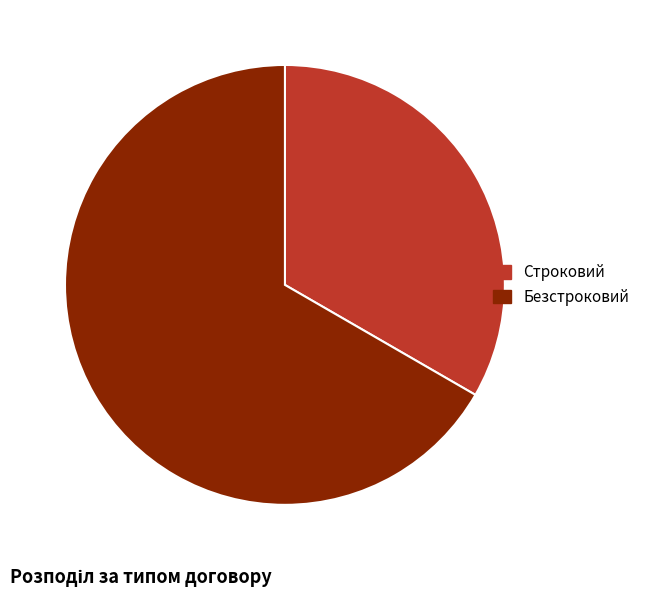

Combined, do Безстроковий and Строковий account for over 50%?

Yes